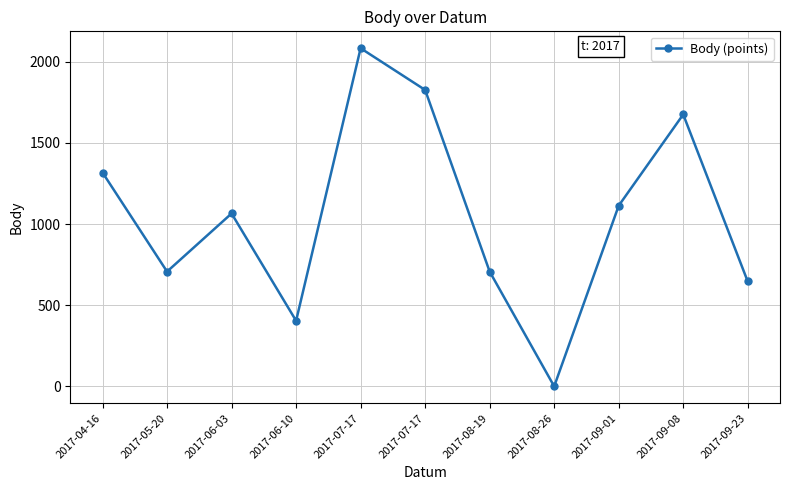

Approximately how many times larger is the value at 2017-07-17 compared to 2017-06-03?

2.0